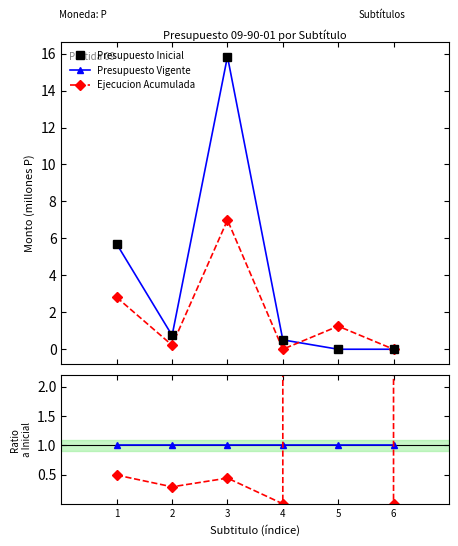

Which series changed the most between 1 and 2?

Presupuesto Inicial